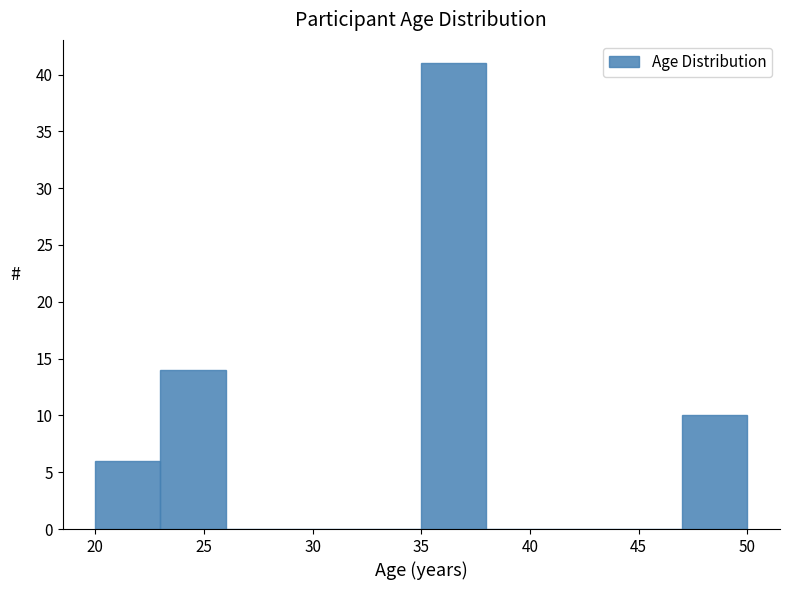

Over which range of the x-axis is the bar tallest?

35 to 38